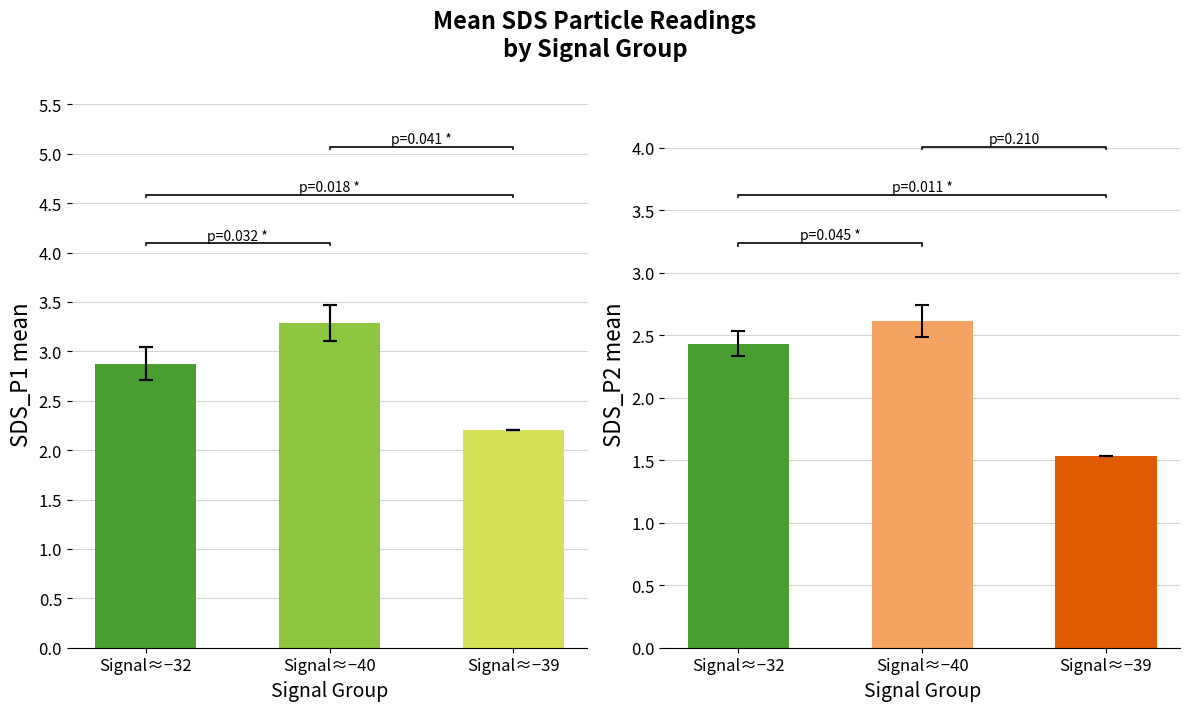

Count the number of categories in the chart.

3